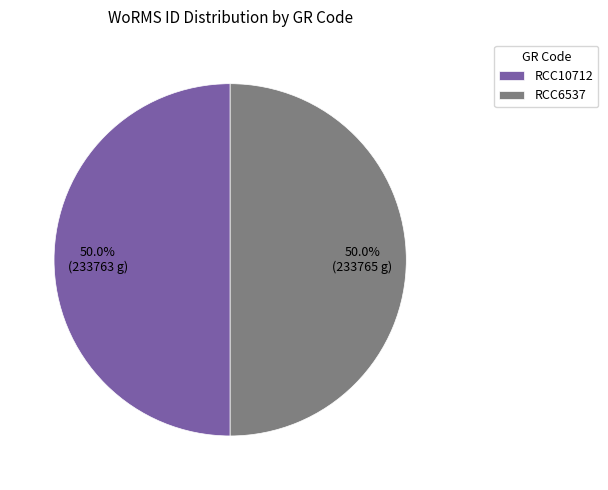

What is the ratio of the value at RCC6537 to the value at RCC10712?

1.0